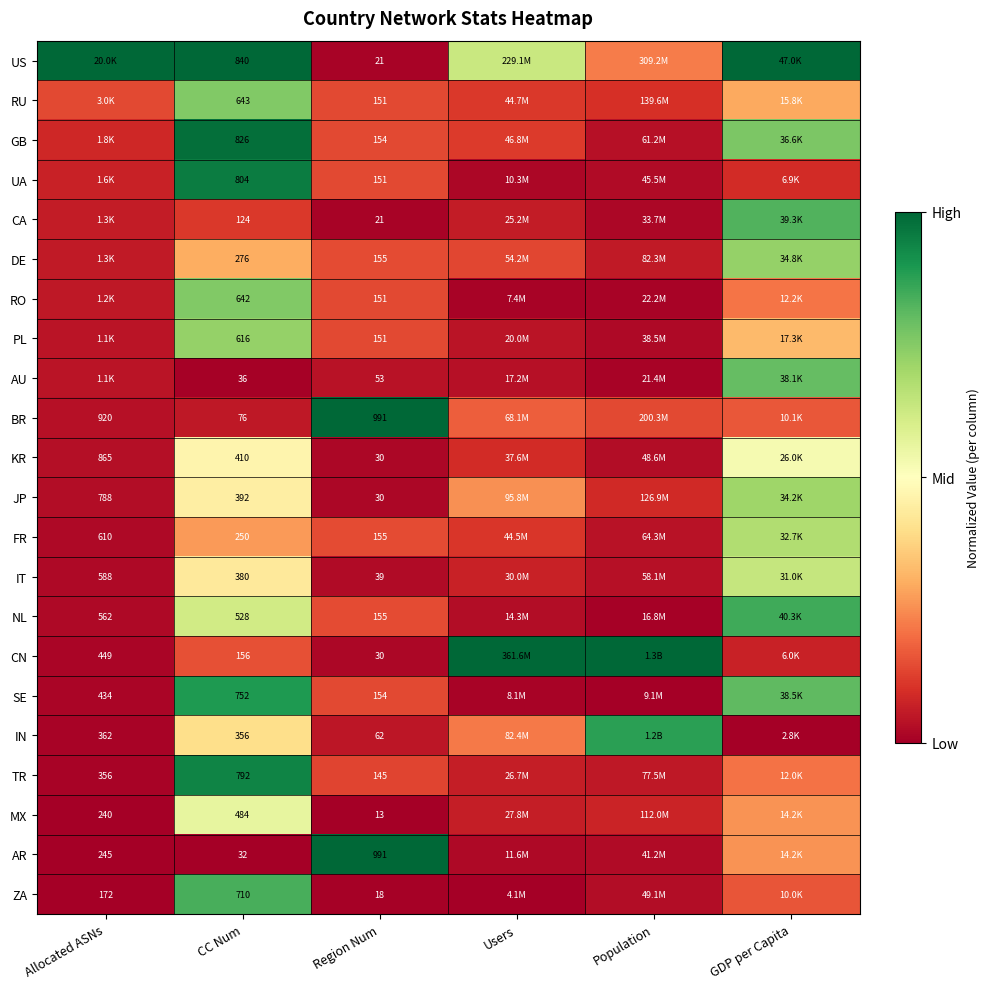

Is the value of AR at Allocated ASNs greater than the value of CN at CC Num?

Yes